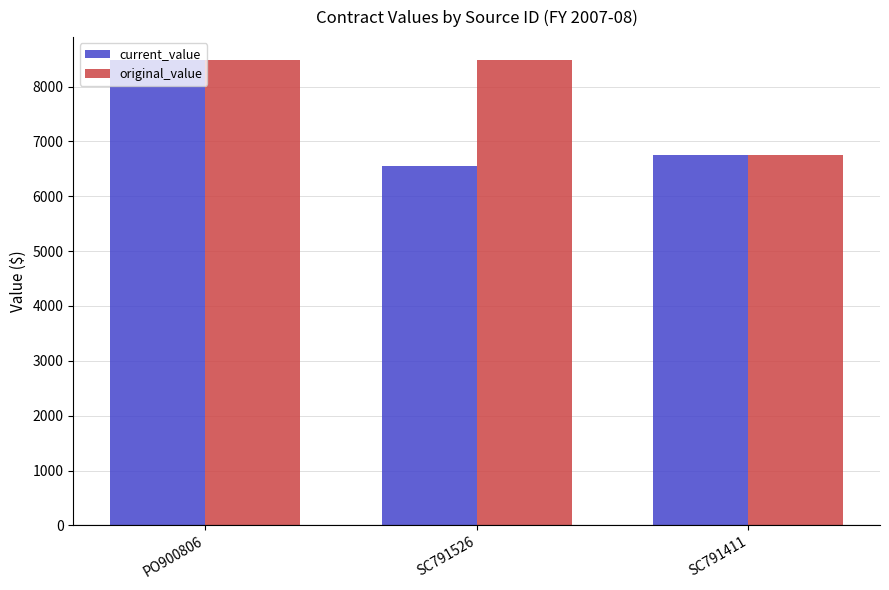

Reading left to right, transcribe all the data shown in this chart.

current_value: 8477.3	6557.3	6750.0
original_value: 8477.3	8477.3	6750.0